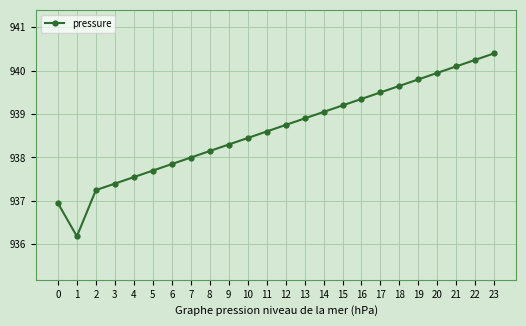

Is this an area chart (filled region under the line)?

No